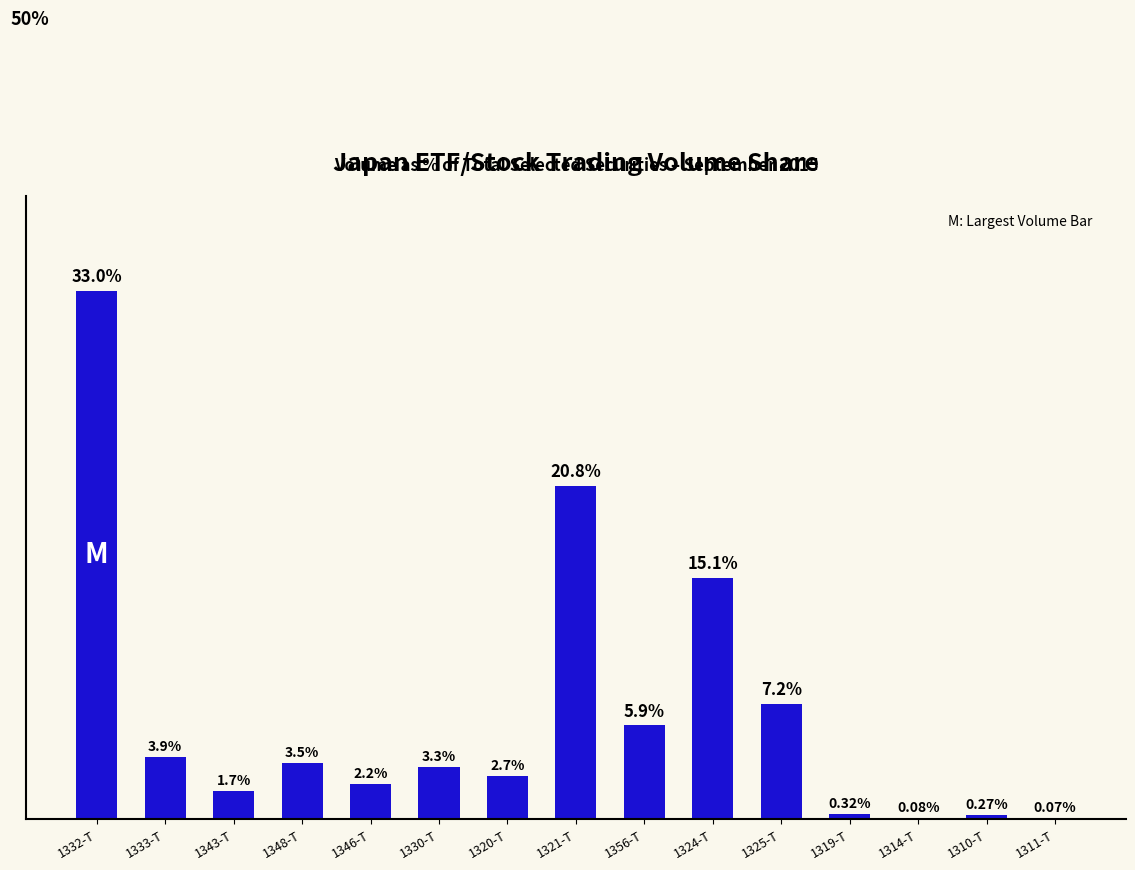

Which has a higher value, 1343-T or 1332-T?

1332-T